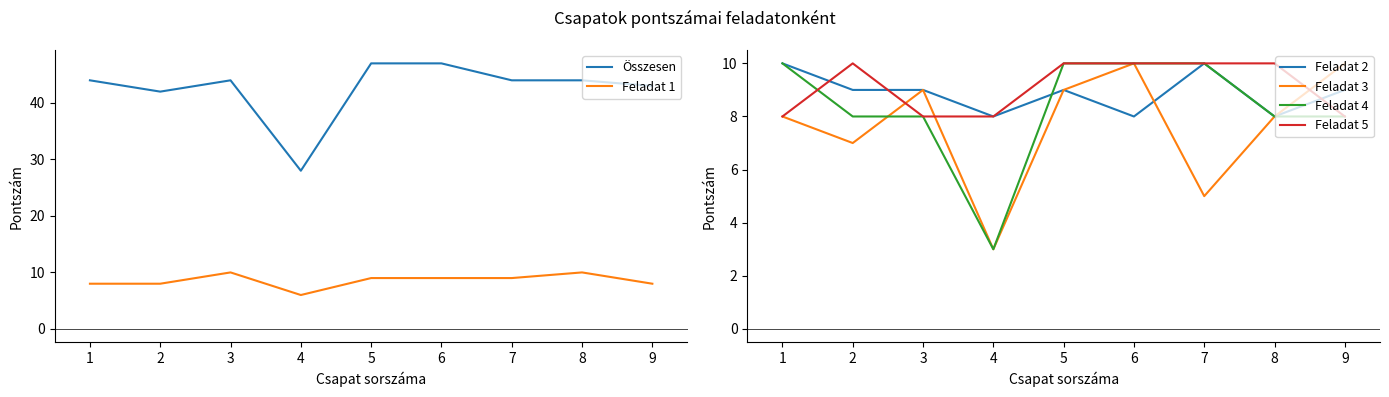

Count the number of categories in the chart.

9